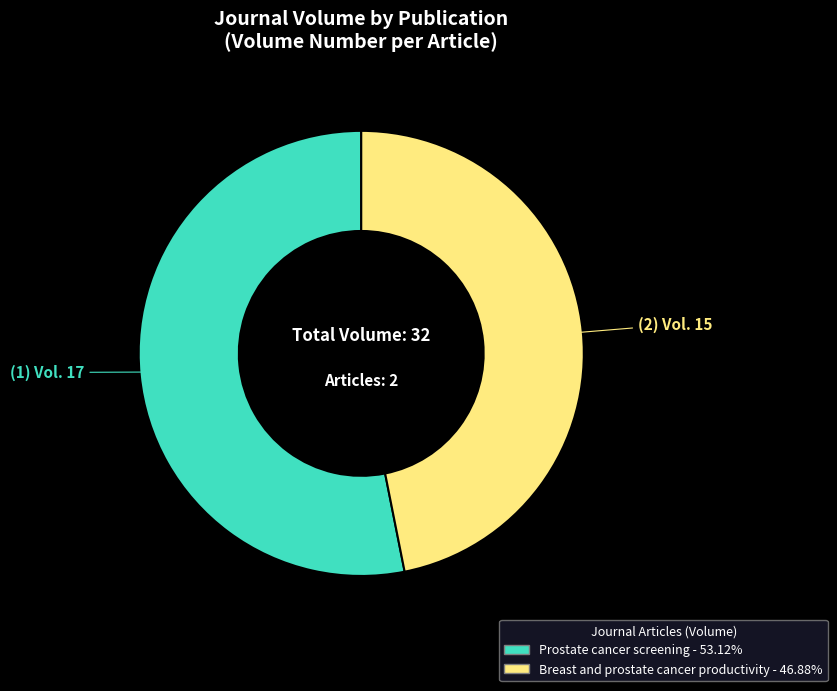

How many slices are in this pie chart?

2